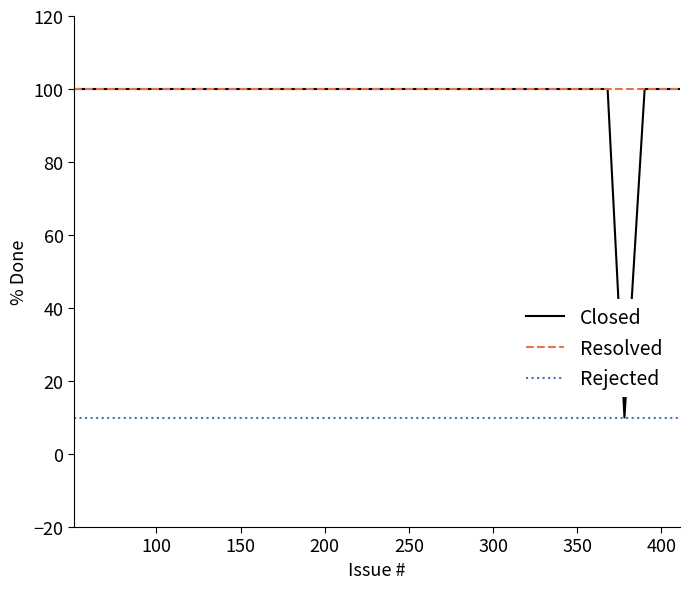

Which series has the largest range (max minus min)?

Closed